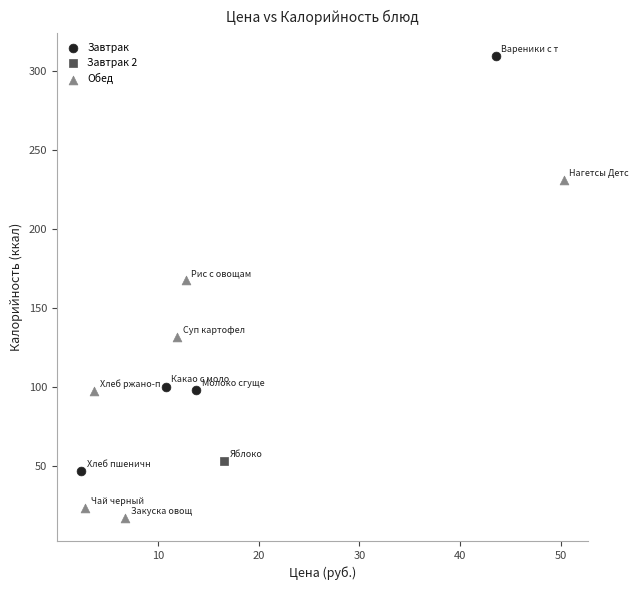

Which series contains the highest Y value?

Завтрак